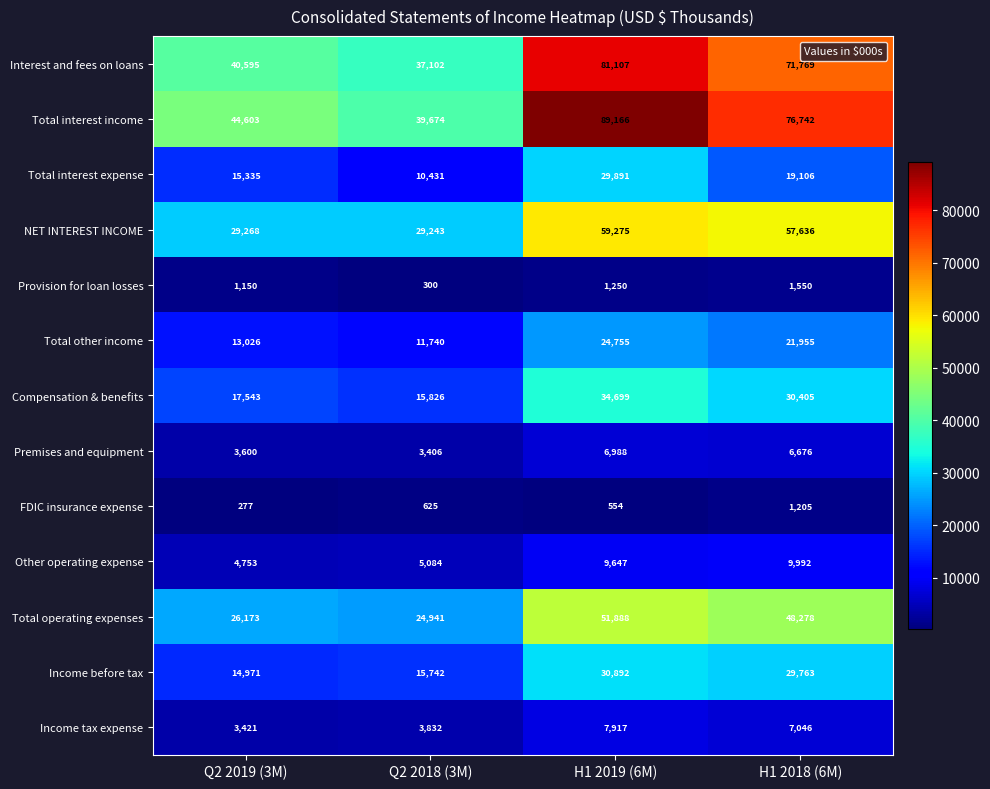

Which category has the highest value across all series?

H1 2019 (6M)